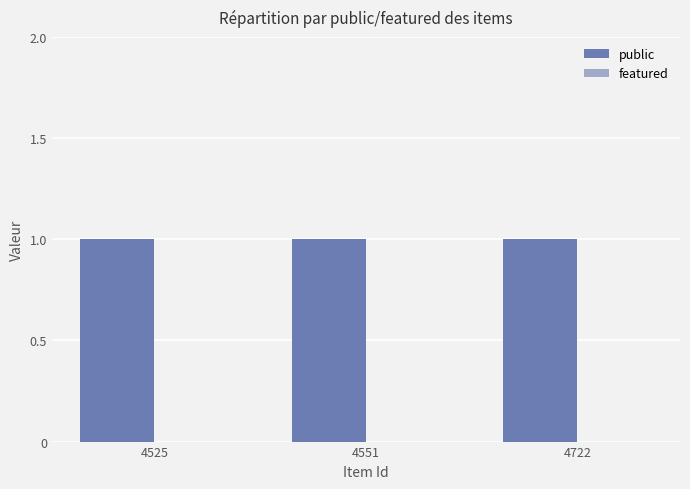

How many bars are there in total?

6